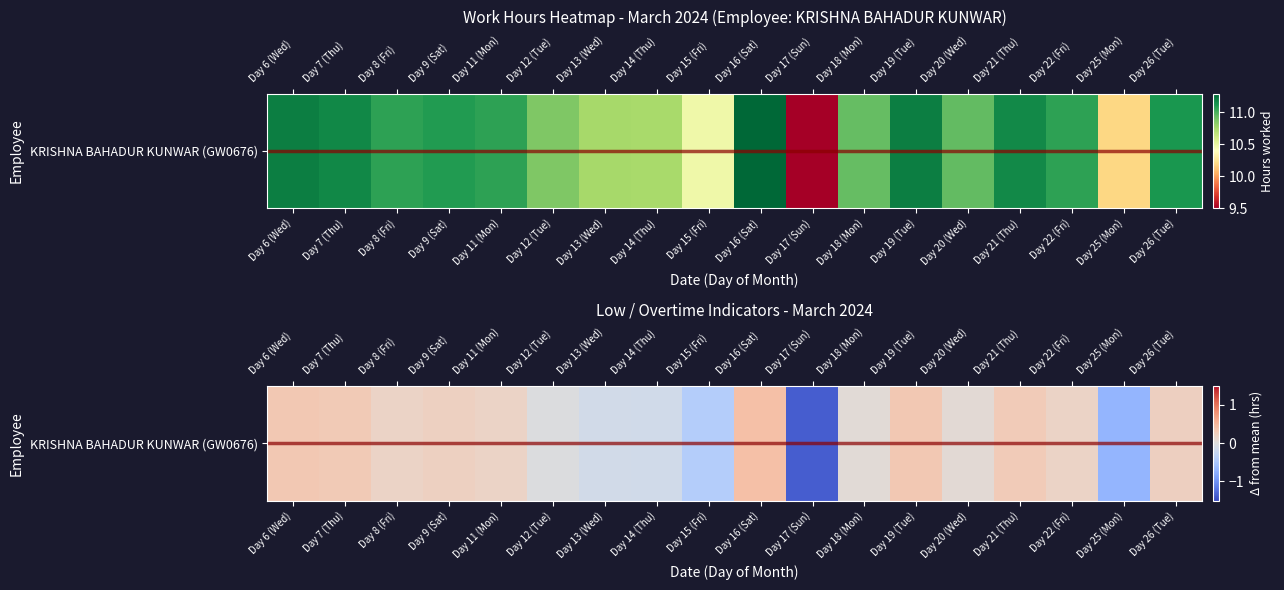

What is the sum of the values at Day 13 (Wed) and Day 6 (Wed)?

0.2